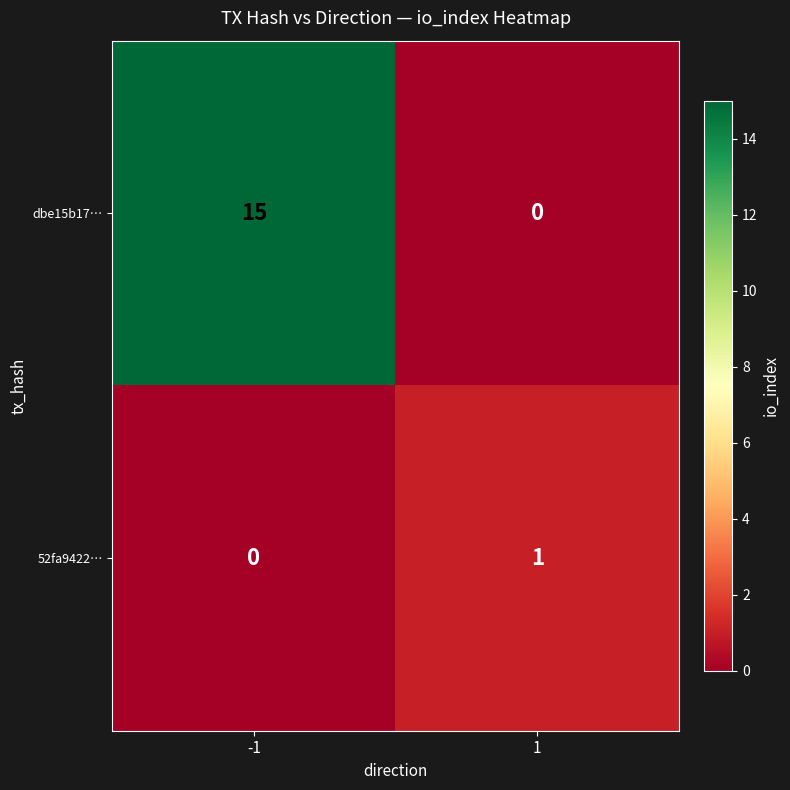

The dbe15b17… series shows 20 at -1. True or false?

False